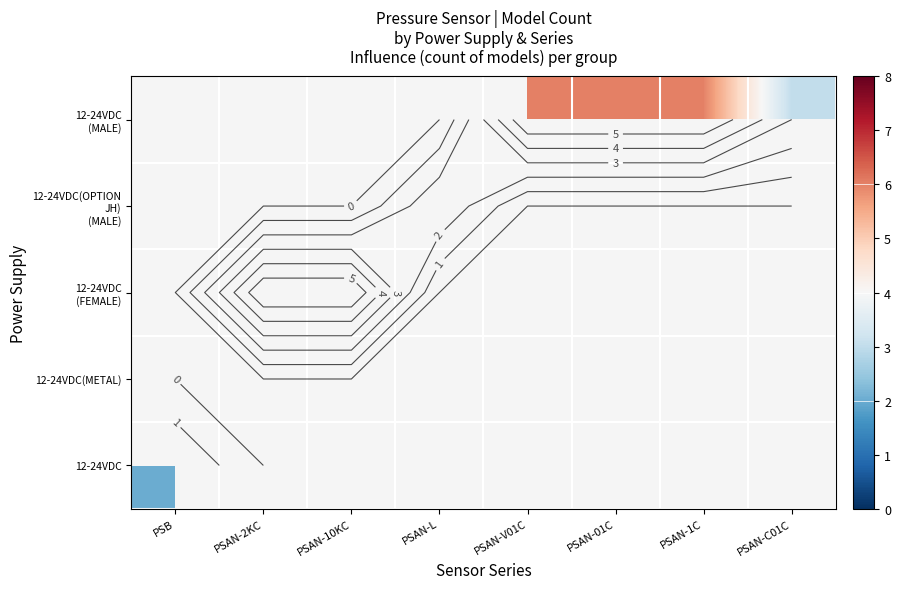

Between PSAN-C01C and PSAN-L, which is larger?

PSAN-L